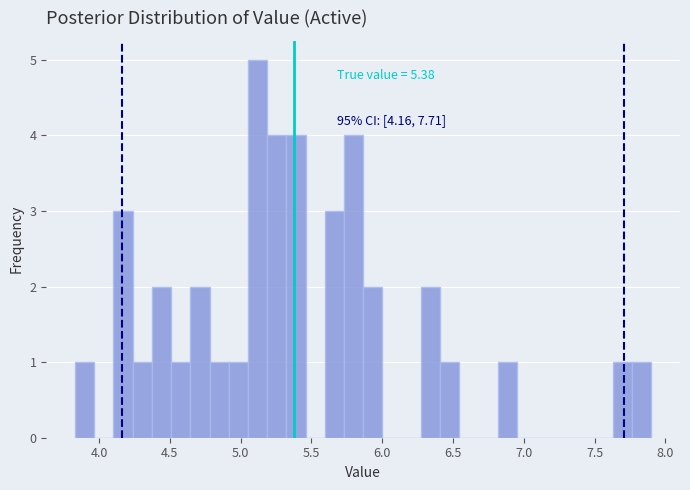

Around what value on the x-axis is the tallest bar? Give the approximate position of its centre, as read against the axis.

5.10